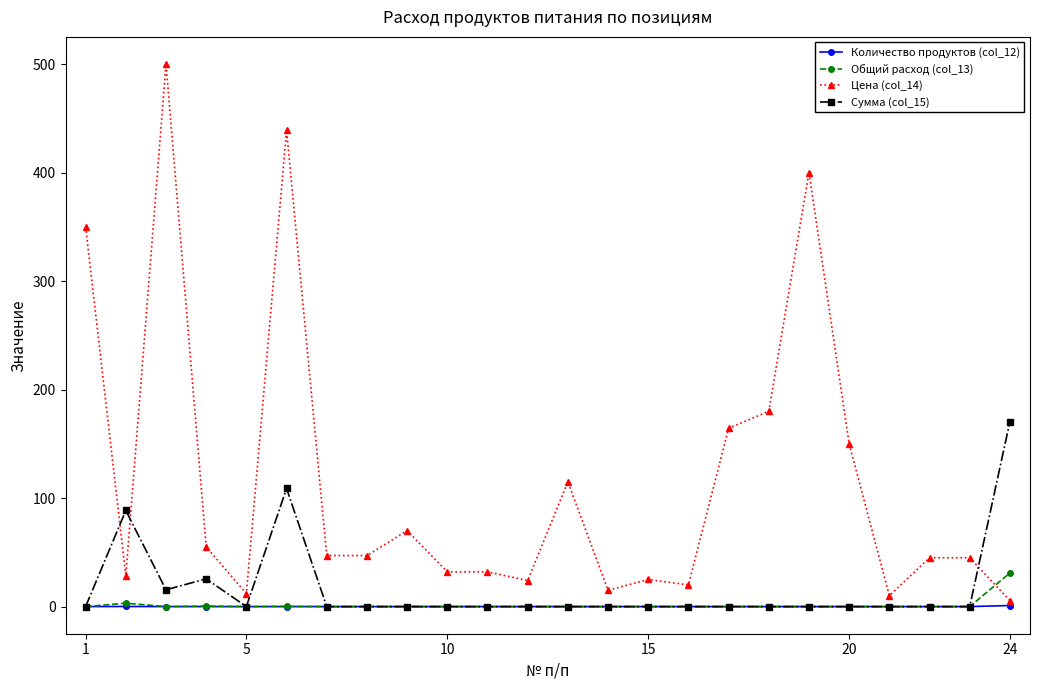

At how many categories does at least one series exceed 341?

4